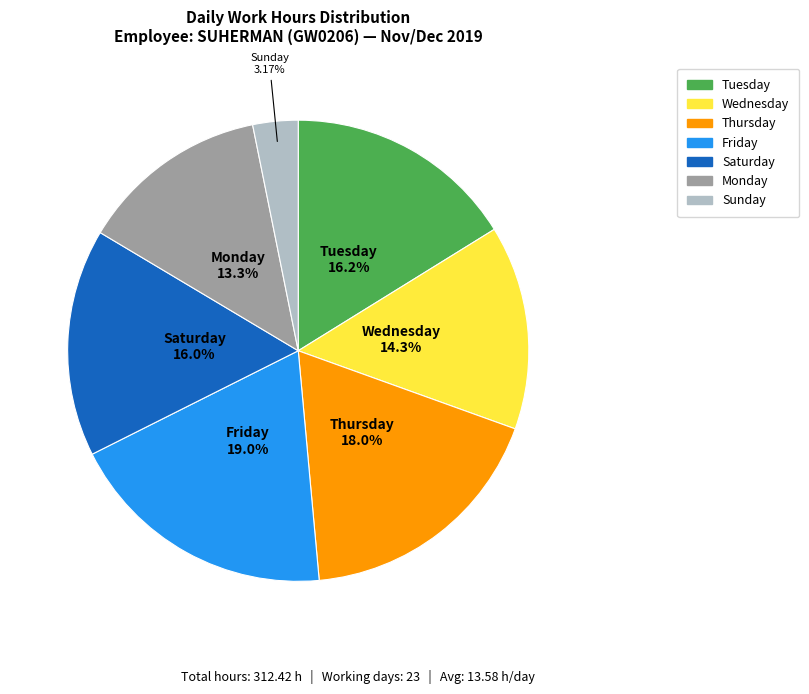

Is there any slice that represents more than half of the pie?

No